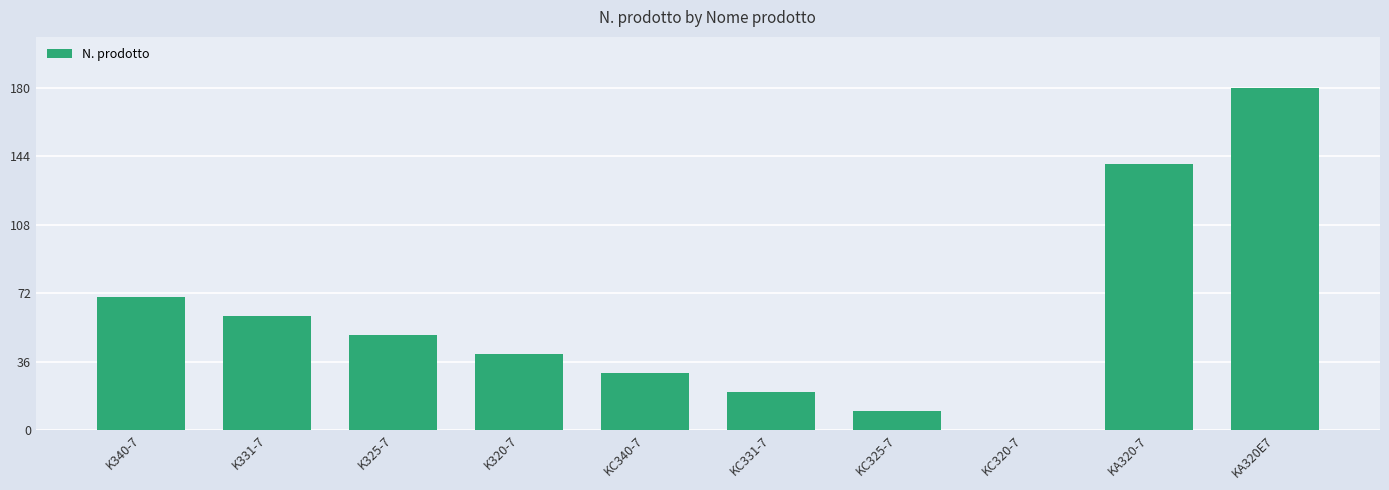

What value does the data have at K331-7?

60